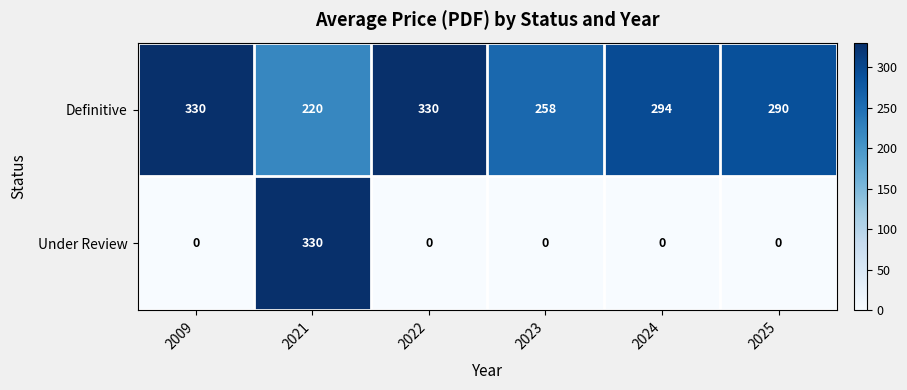

What is the sum of the Under Review values at 2023 and 2021?

330